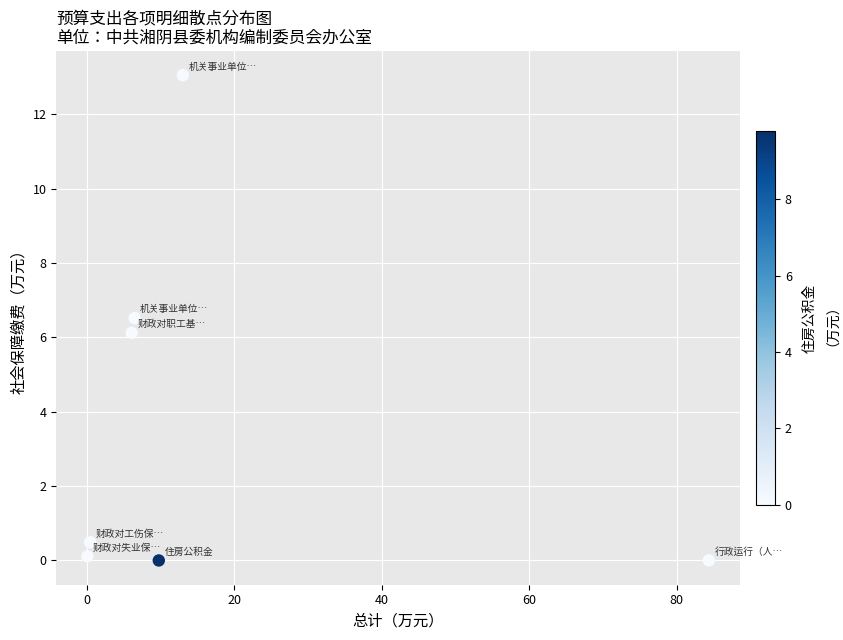

What is the range of X values (max minus min)?

84.2